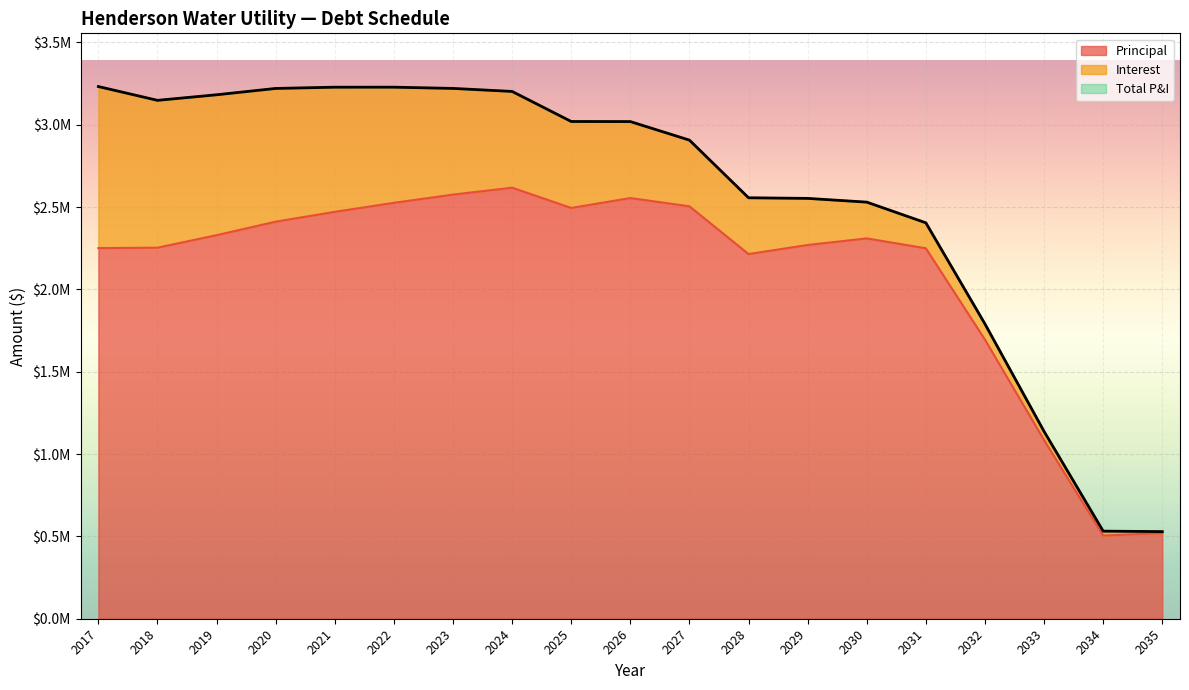

True or false: Total P&I and Principal cross at least once.

False